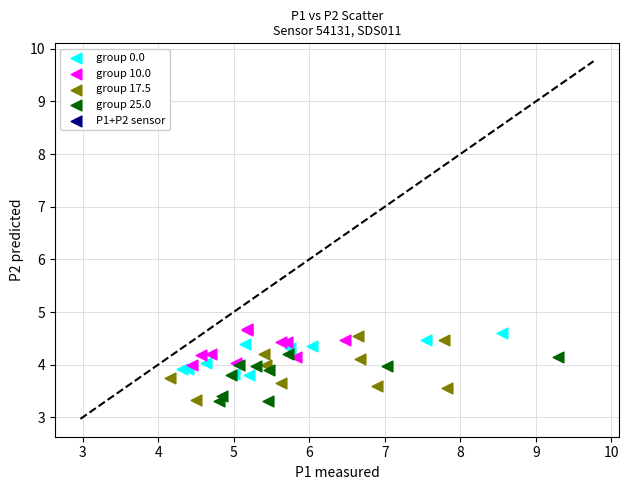

Which series contains the highest Y value?

group 10.0